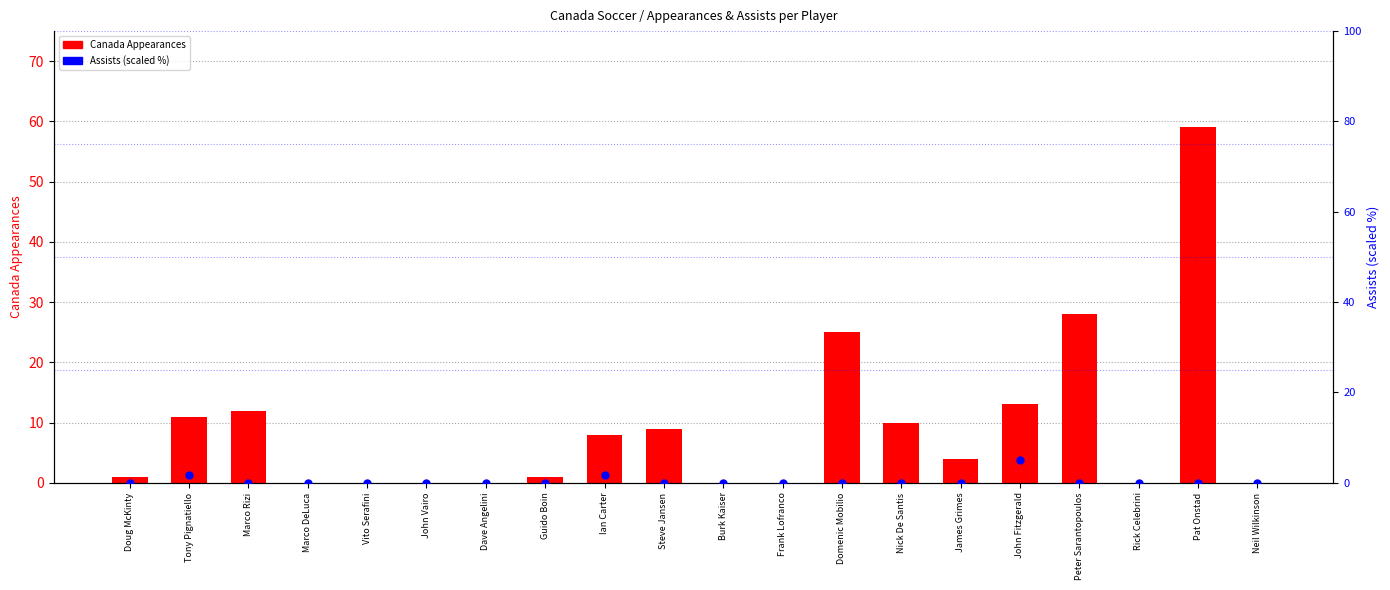

What is the total value across all series at Guido Boin?

1.0